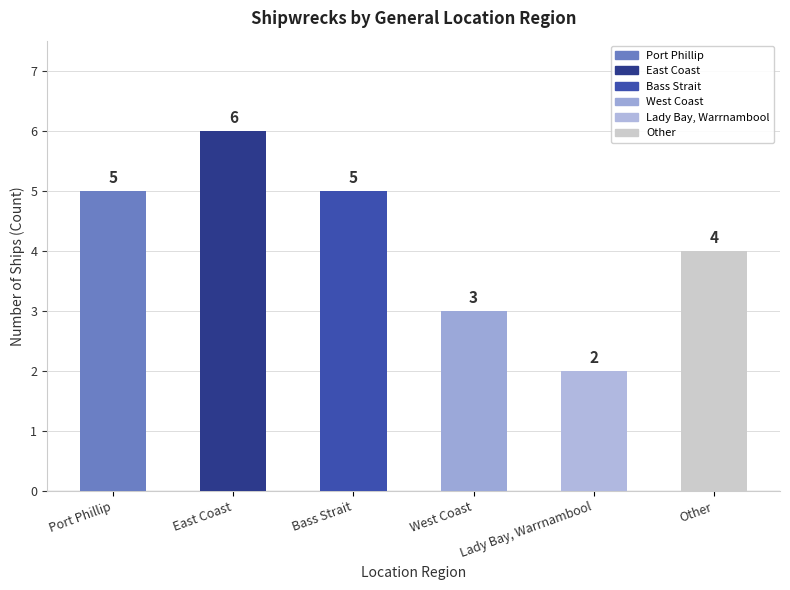

What is the label of the 3rd bar from the right?

West Coast